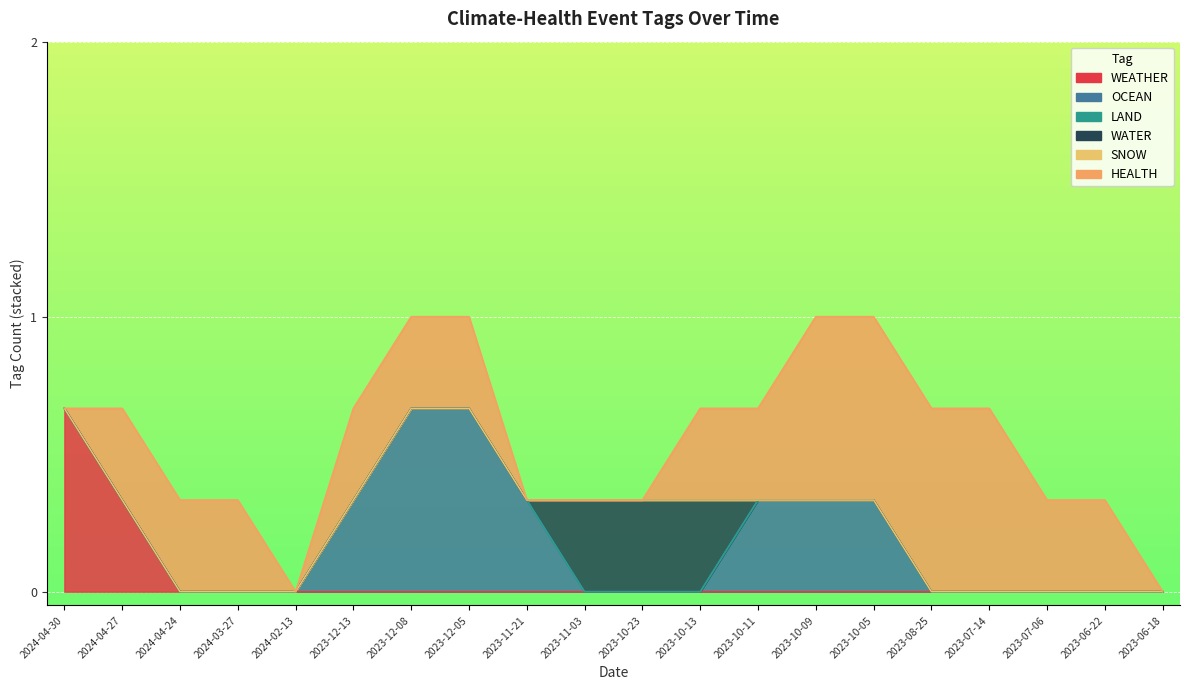

Is it true that HEALTH equals 0 at 2024-04-30?

True